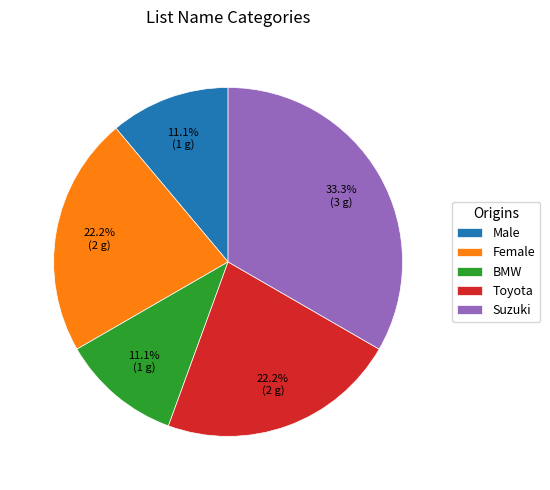

Which category has the biggest portion of the pie?

Suzuki